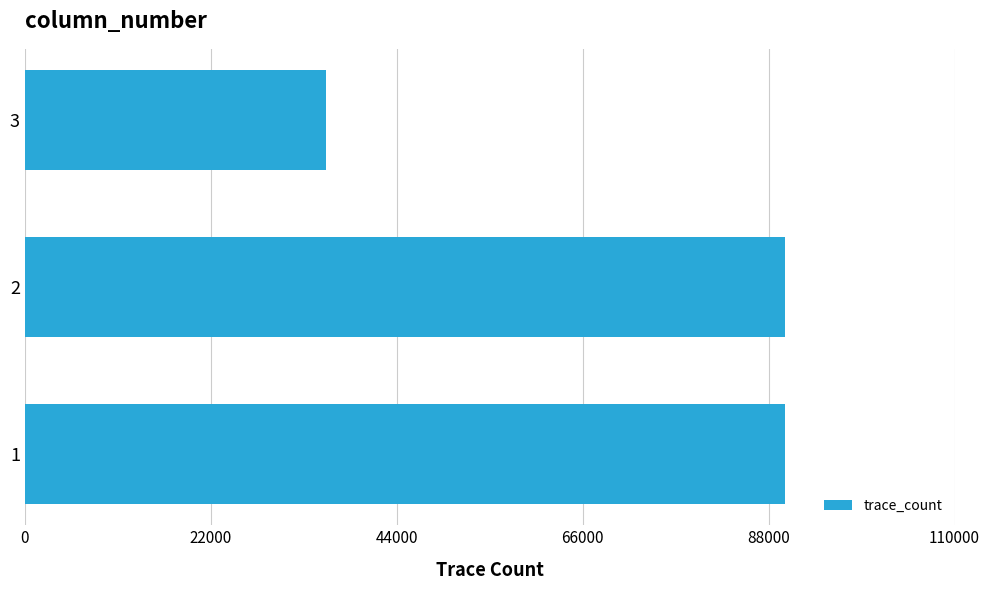

Are the bars grouped side by side (vs. stacked)?

No